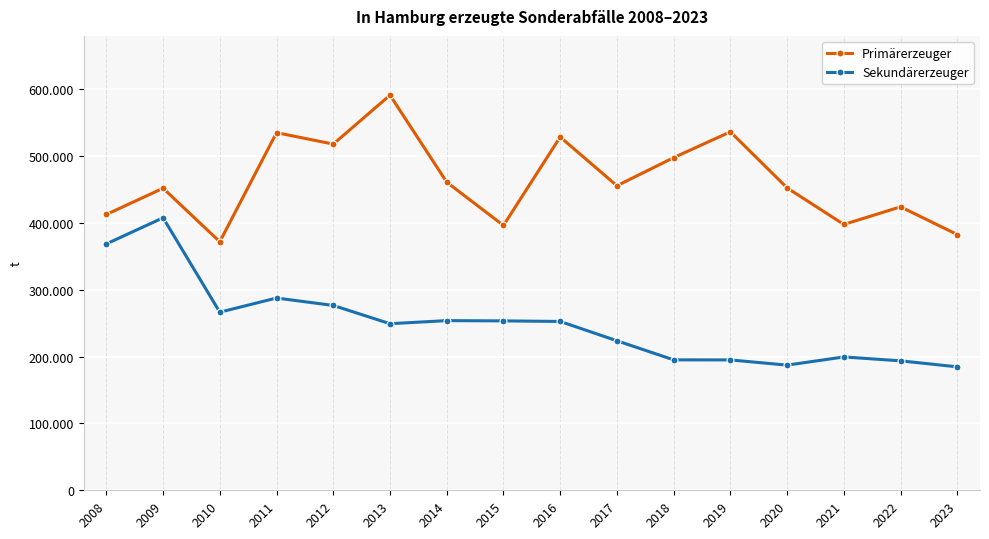

How many interior local valleys does the Sekundärerzeuger series have?

3